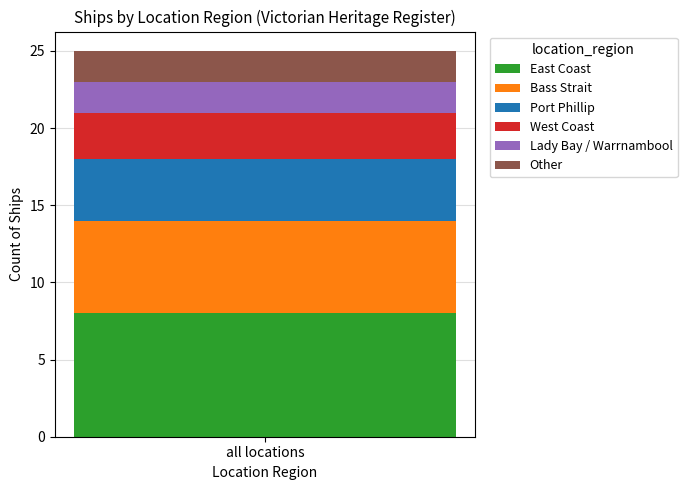

Is it true that East Coast equals 12 at all locations?

False